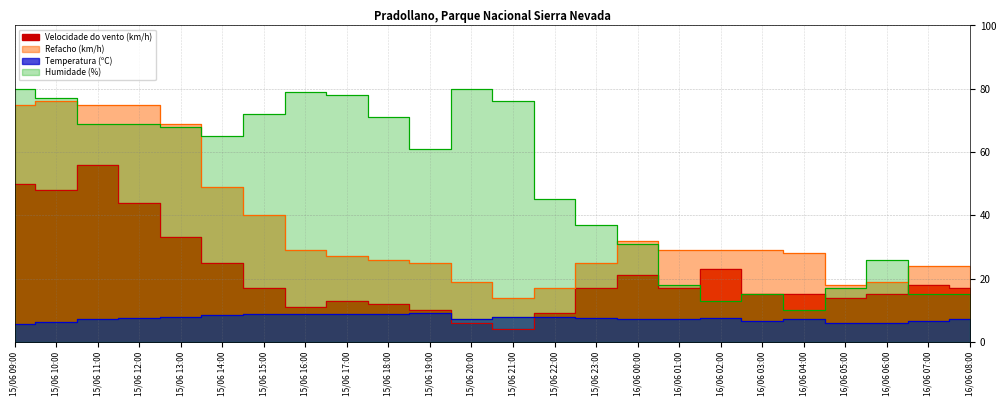

What is the total value across all series at 15/06 15:00?

137.8